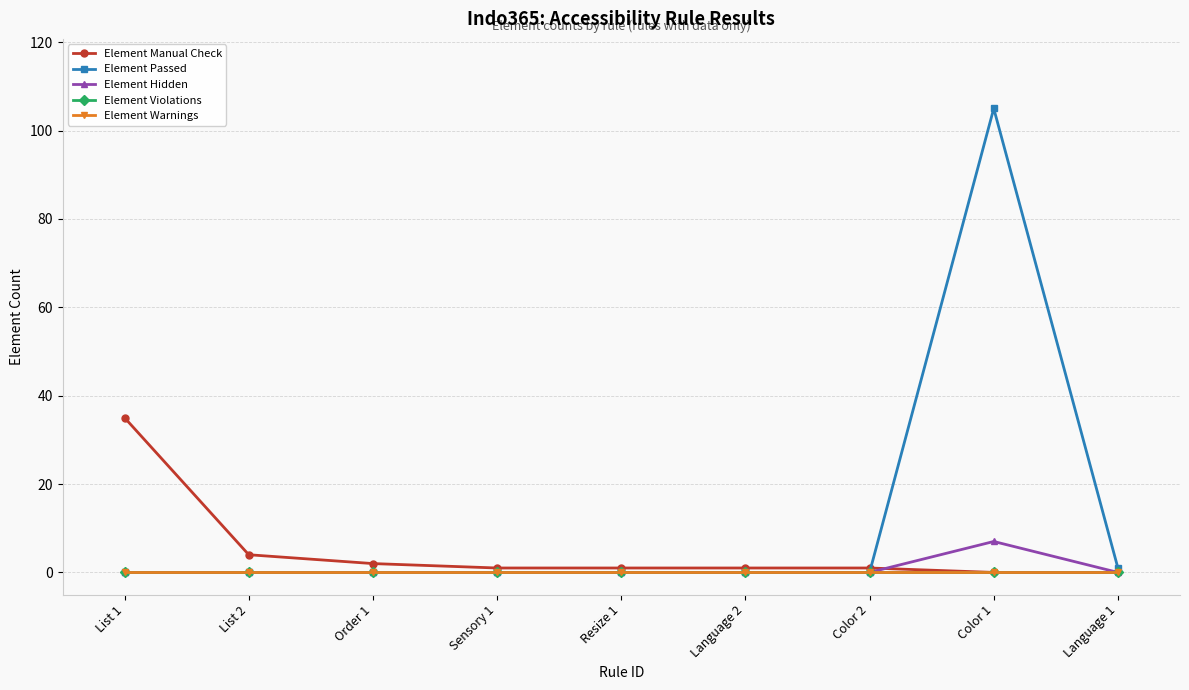

True or false: Element Passed has more than 2 interior local peaks.

False